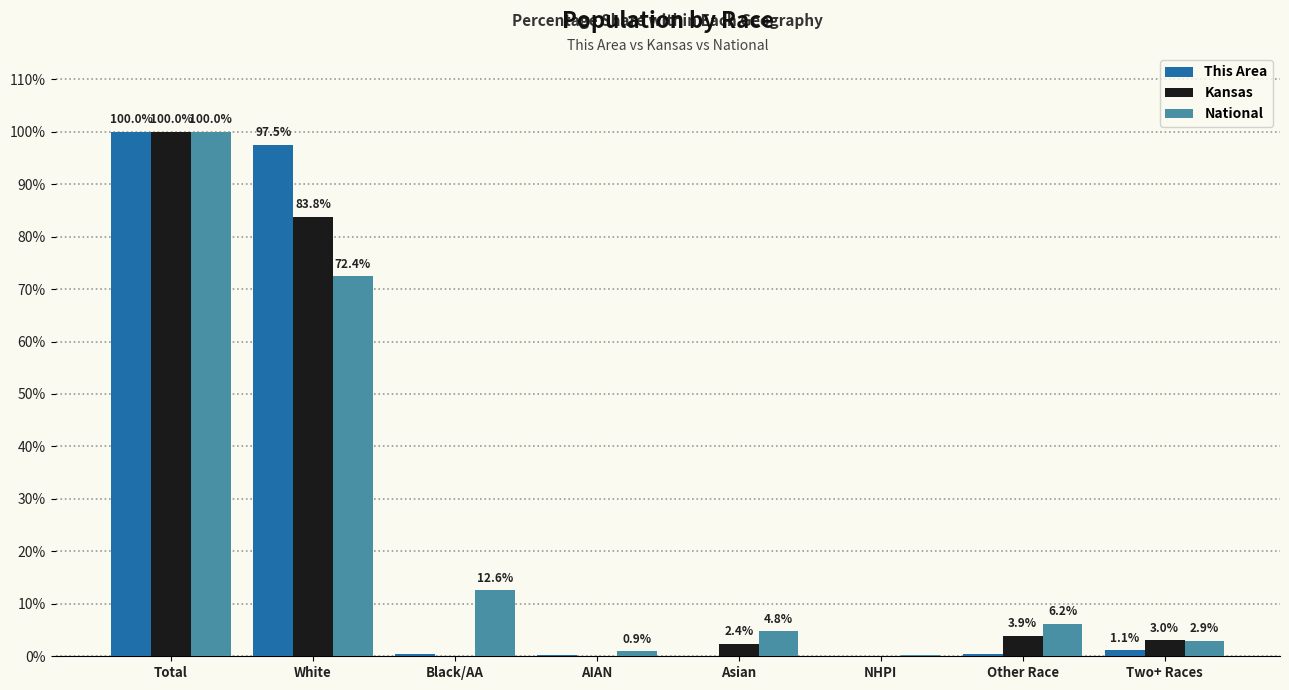

At which category is the sum across all series the highest?

Total